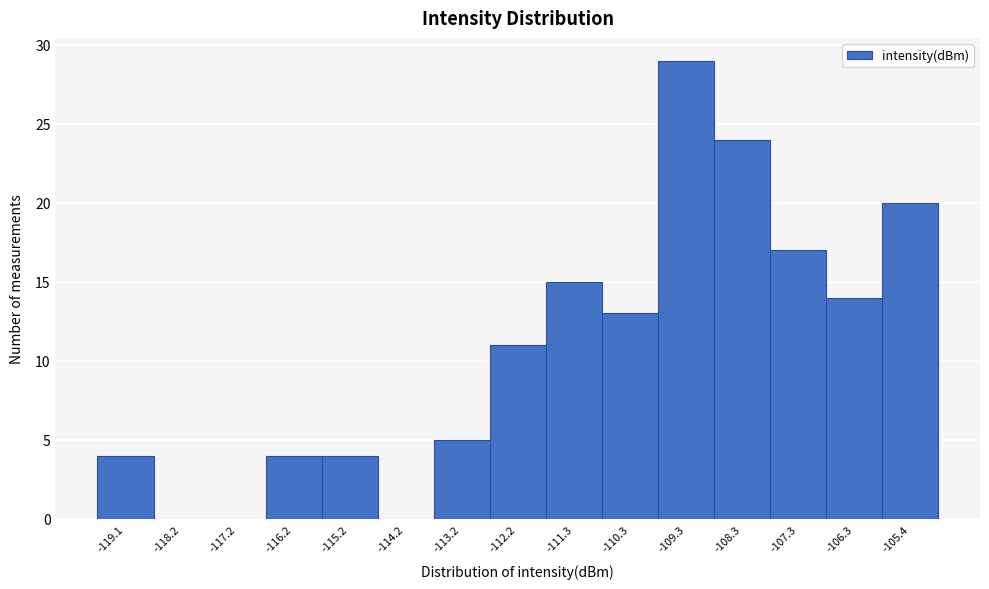

How tall is the bar that spans -111.8 to -110.8 on the x-axis? Neither the bar edges nor the heights are printed on the chart, so give them approximately, as read against the axes.

15